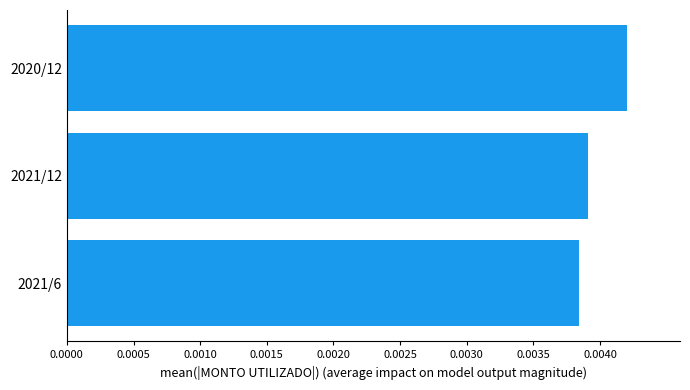

Which has a higher value, 2021/6 or 2020/12?

2020/12